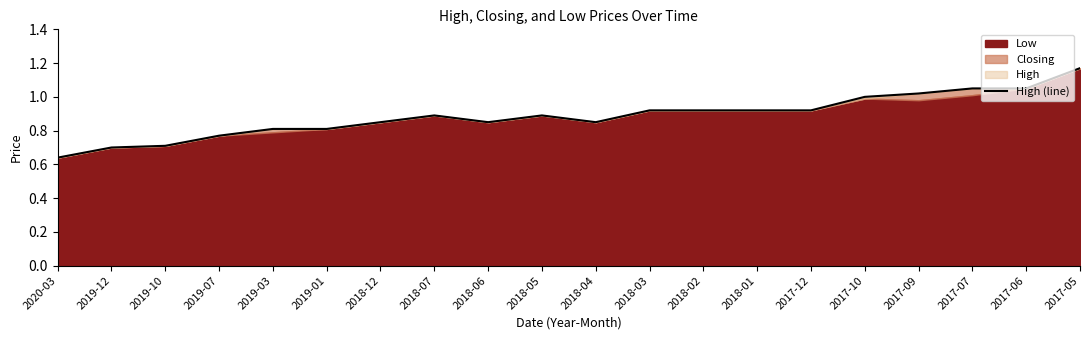

What is the label of the 1st point from the left?

2020-03